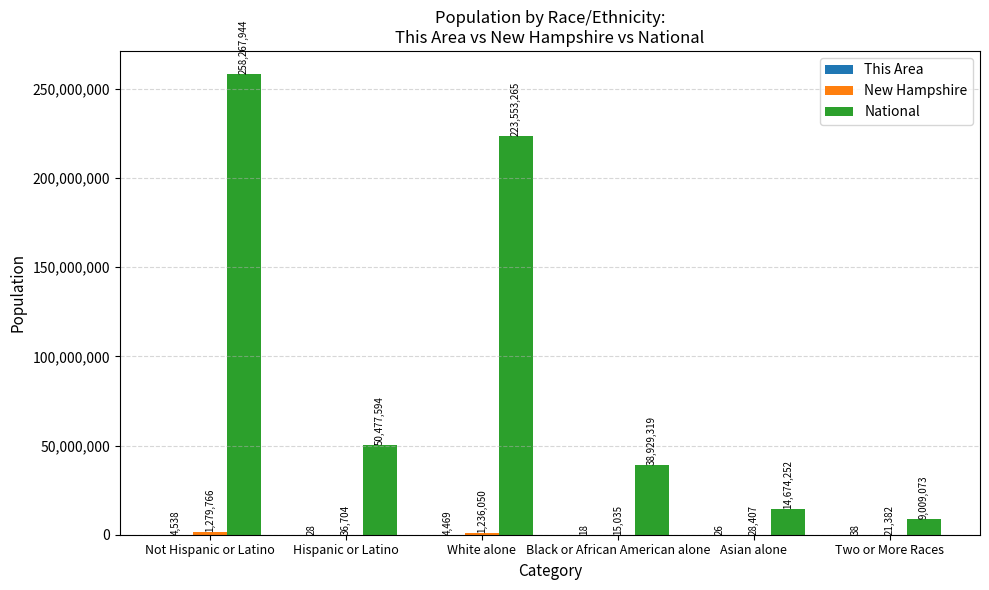

What is the greatest value displayed?

258267944